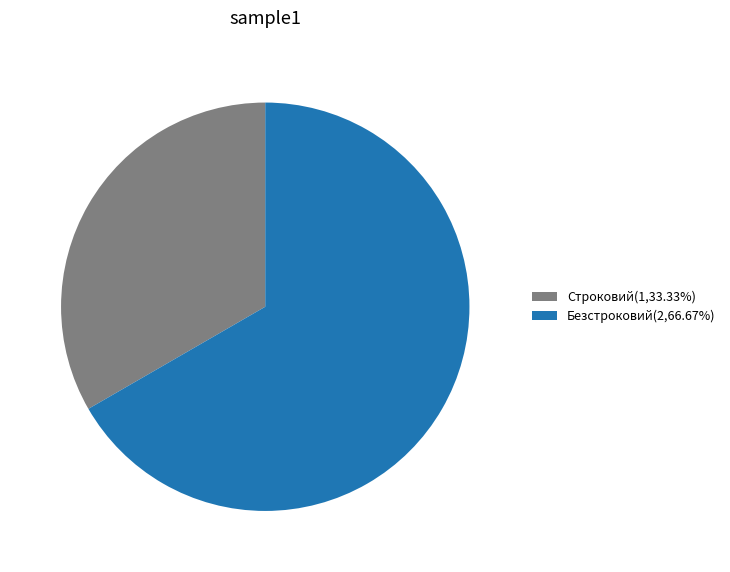

What is the ratio of the value at Строковий to the value at Безстроковий?

0.5